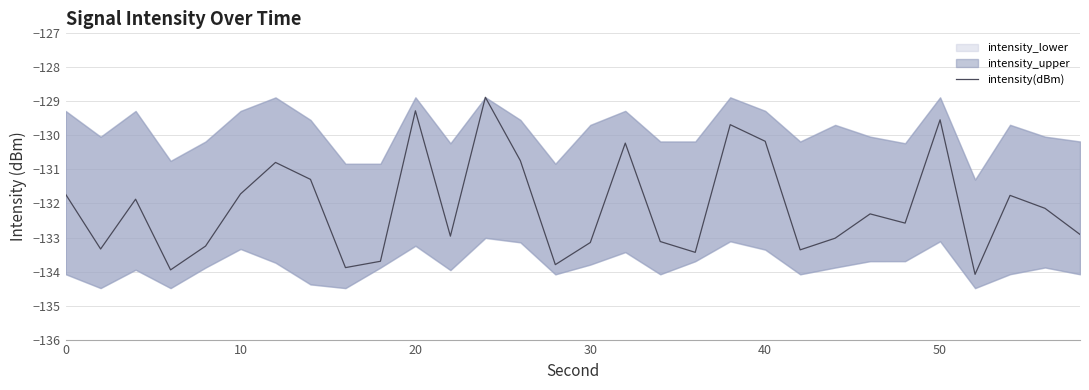

Is it true that the value at 0 is -131.7?

True